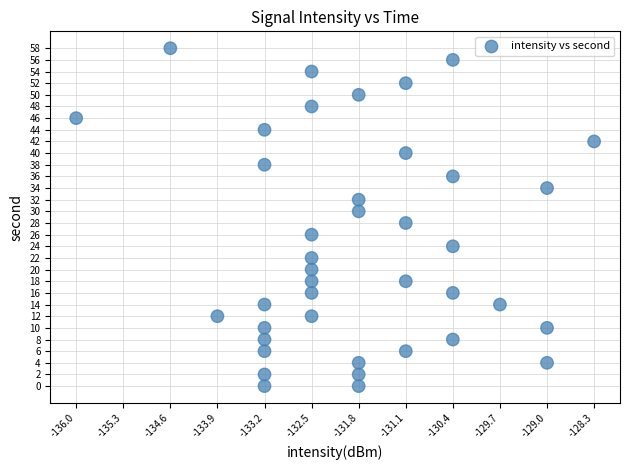

What is the range of Y values (max minus min)?

58